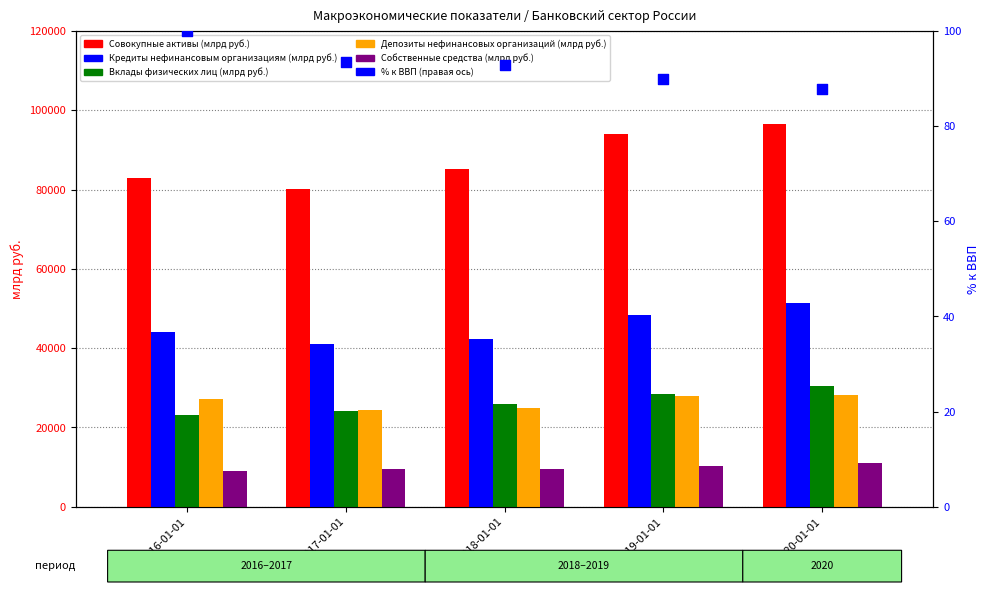

What are all the series names shown in the legend?

Совокупные активы (млрд руб.), Кредиты нефинансовым организациям (млрд руб.), Вклады физических лиц (млрд руб.), Депозиты нефинансовых организаций (млрд руб.), Собственные средства (млрд руб.), % к ВВП